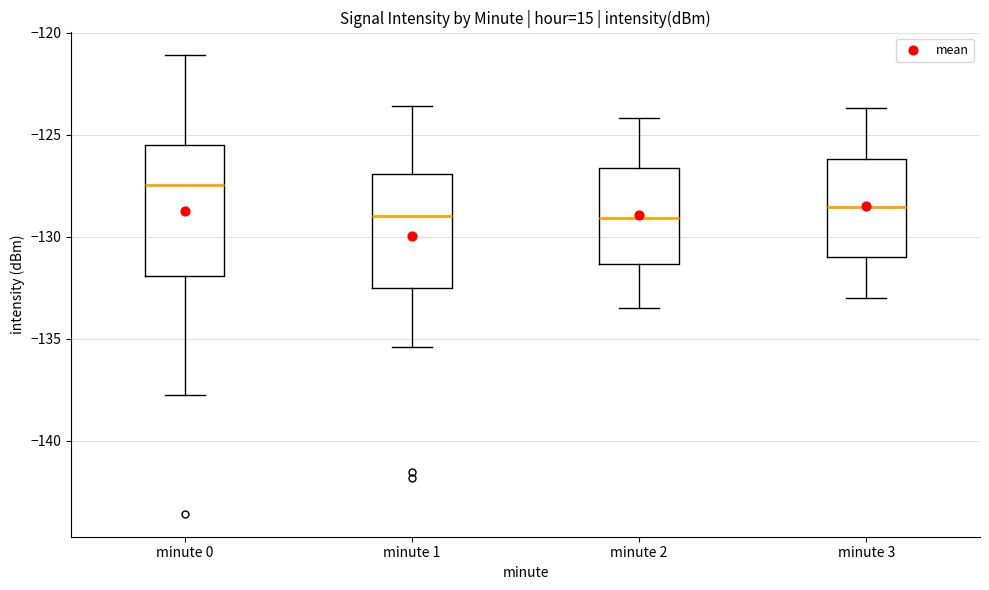

Reading left to right, read every box against the y-axis: the position of its median line, the range the box covers, and the ends of its whiskers. The values are not printed on the chart, so give them approximately, as read against the axis.

minute 0: median -127.5, box -132.0 to -125.5, whiskers -138.0 to -121.0
minute 1: median -129.0, box -132.5 to -127.0, whiskers -135.5 to -123.5
minute 2: median -129.0, box -131.5 to -126.5, whiskers -133.5 to -124.0
minute 3: median -128.5, box -131.0 to -126.0, whiskers -133.0 to -123.5